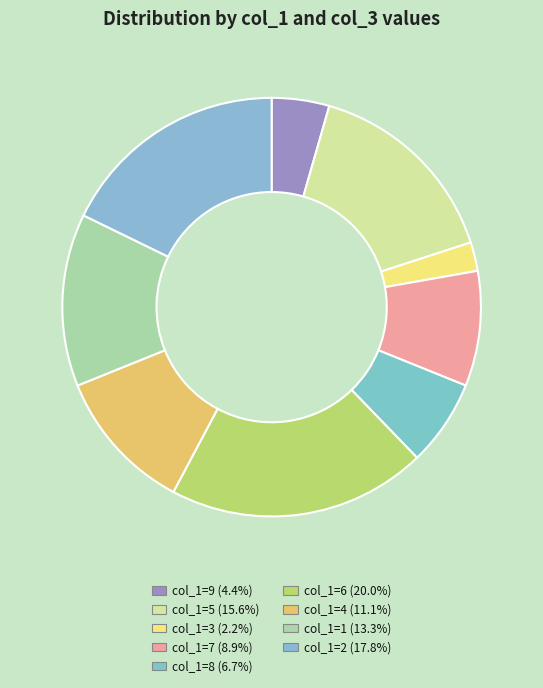

Count the number of slices in the pie.

9